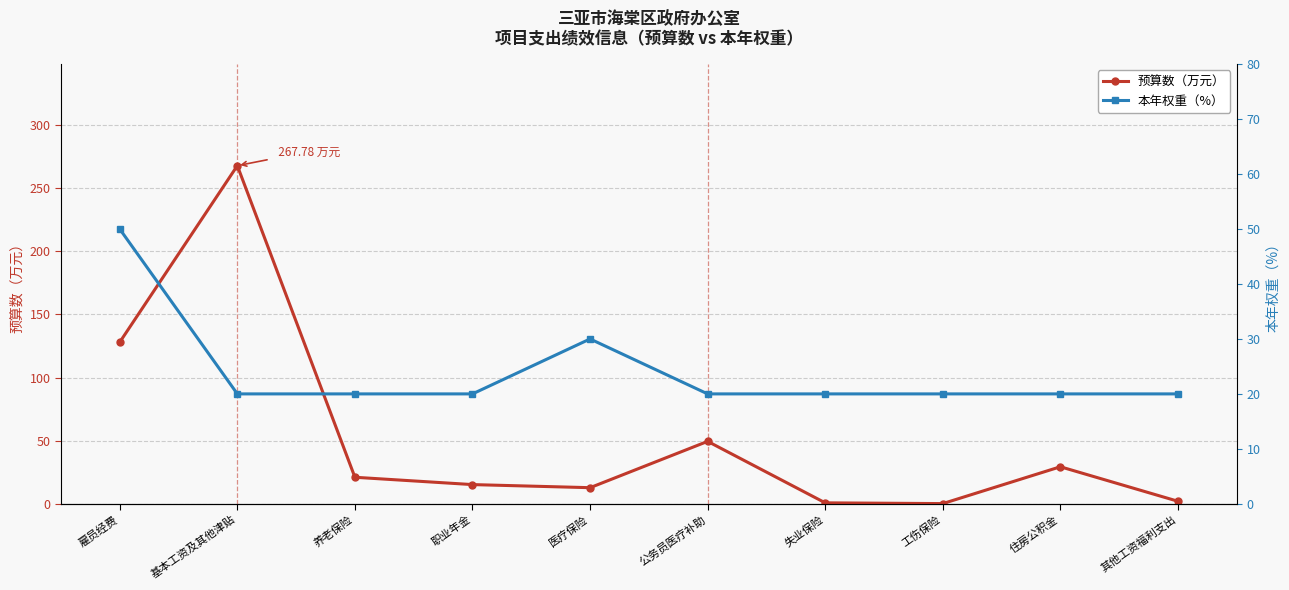

Reading left to right, extract all data points from this chart.

预算数（万元）: 雇员经费=128.0	基本工资及其他津贴=267.8	养老保险=21.0	职业年金=15.2	医疗保险=12.8	公务员医疗补助=49.4	失业保险=0.8	工伤保险=0.1	住房公积金=29.3	其他工资福利支出=2.0
本年权重（%）: 雇员经费=50.0	基本工资及其他津贴=20.0	养老保险=20.0	职业年金=20.0	医疗保险=30.0	公务员医疗补助=20.0	失业保险=20.0	工伤保险=20.0	住房公积金=20.0	其他工资福利支出=20.0